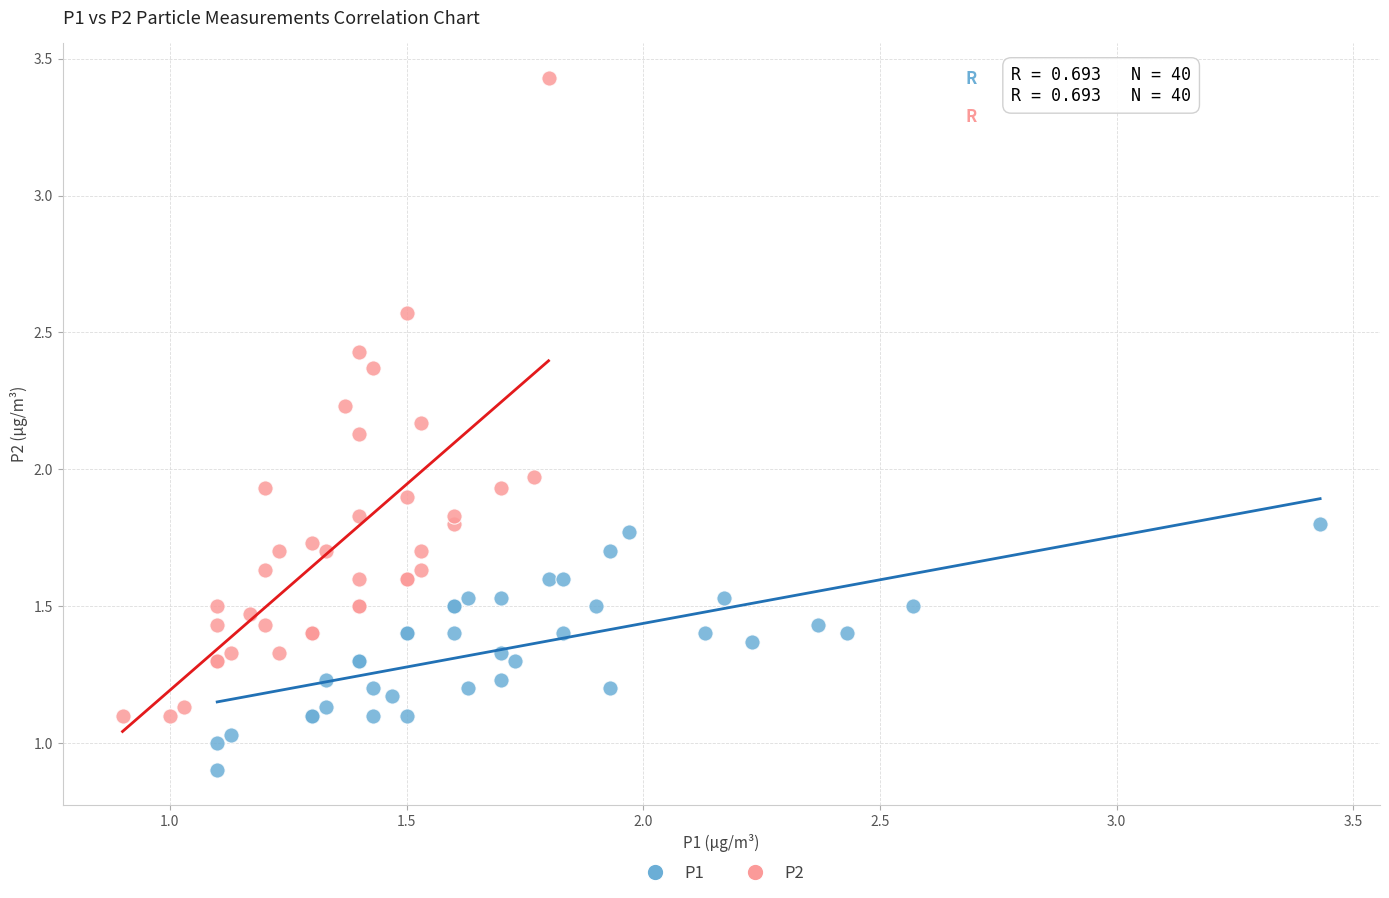

Which series contains the highest Y value?

P2